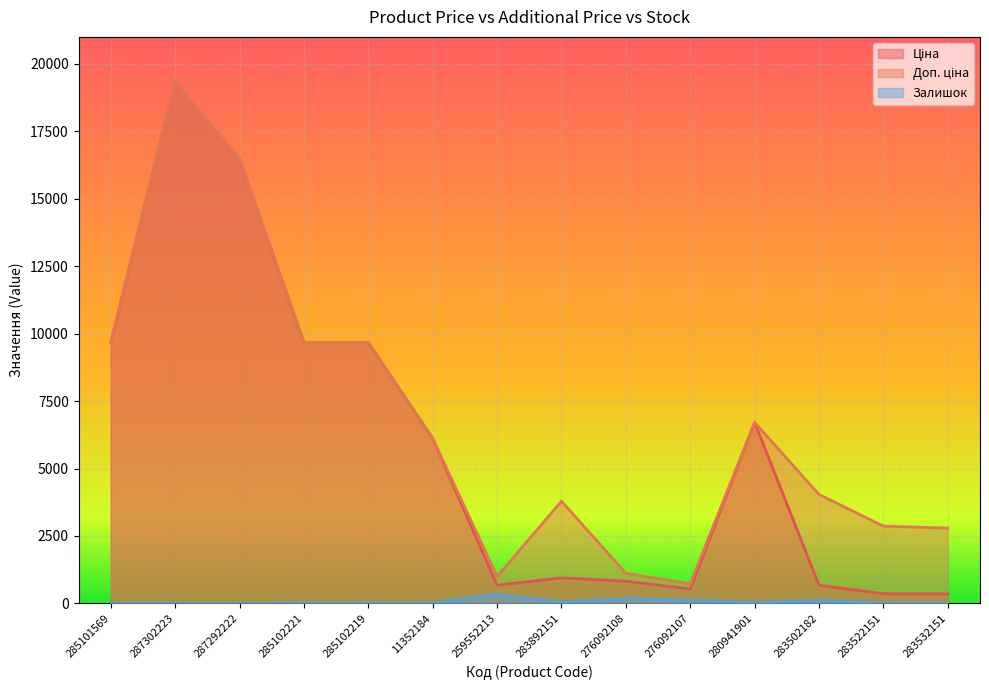

What are all the series names shown in the legend?

Ціна, Доп. ціна, Залишок